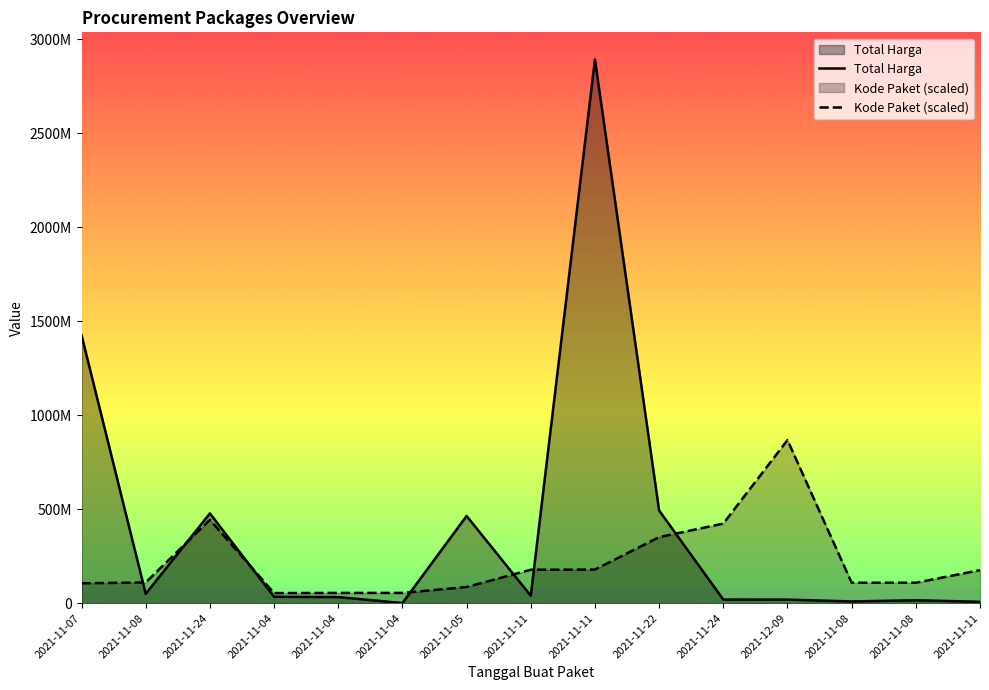

How many lines are shown in the chart?

2